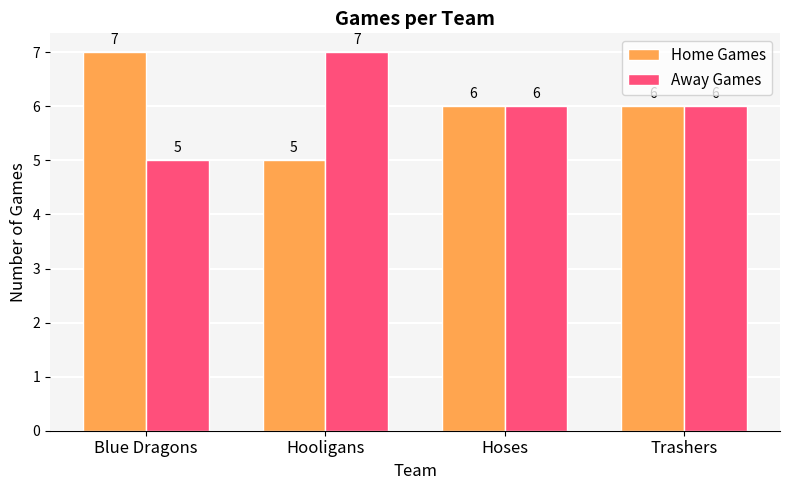

How many data points in Home Games are less than 6?

1